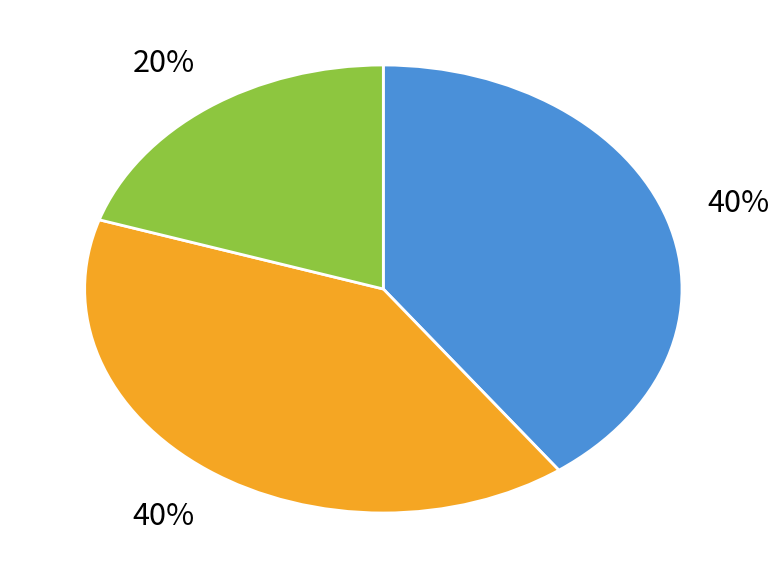

Is there any slice that represents more than half of the pie?

No